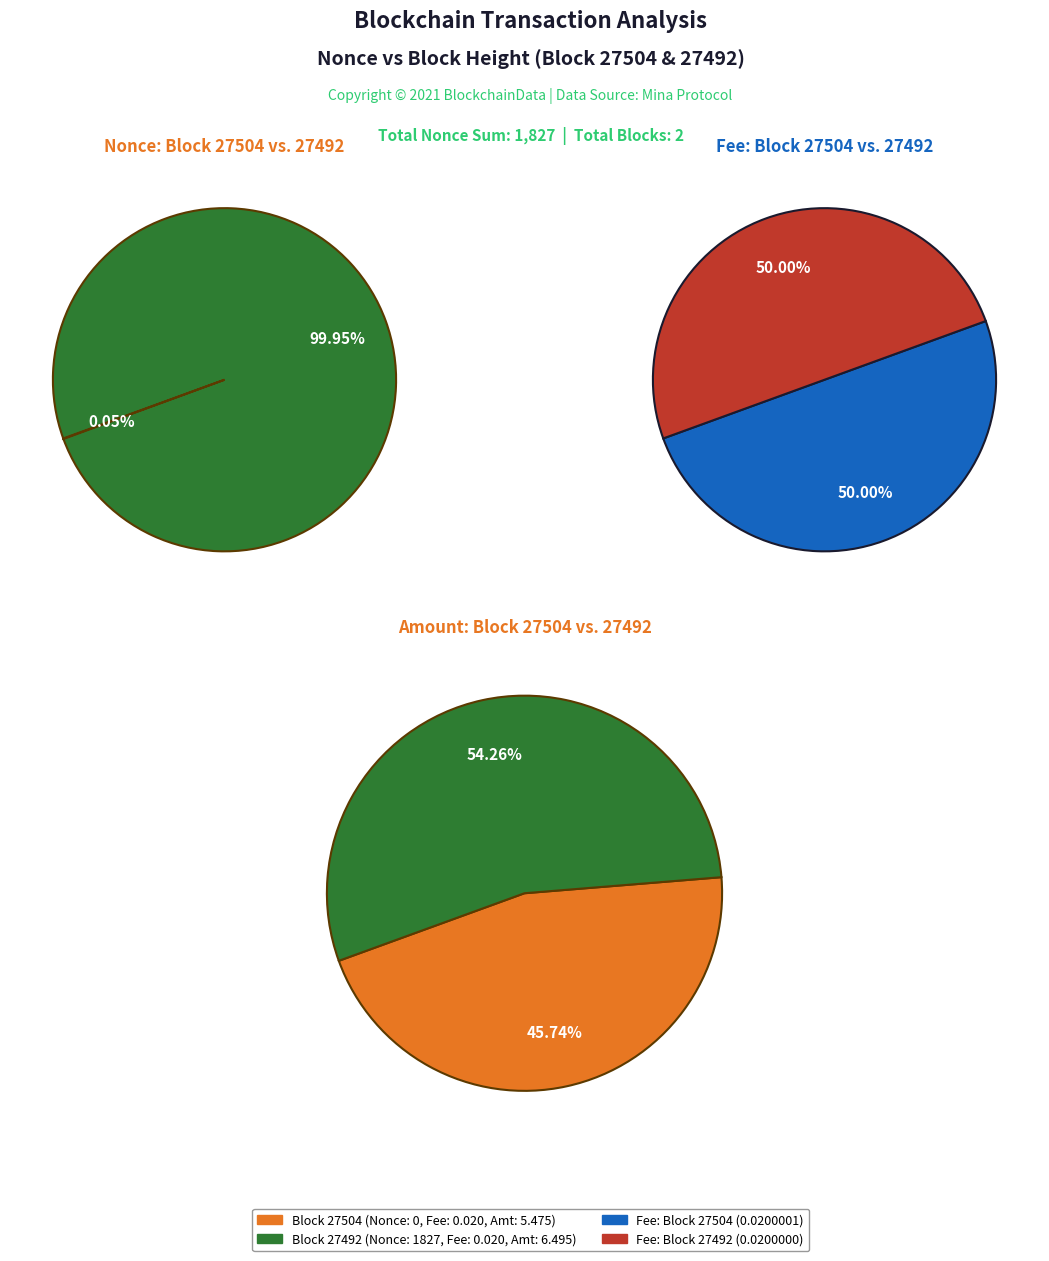

True or false: 27504 accounts for 1% of the total.

False